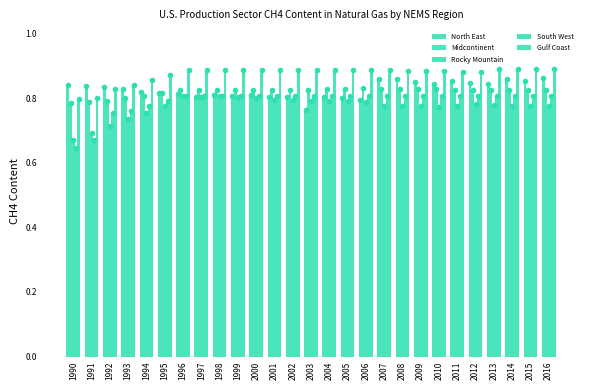

What is the approximate value of Rocky Mountain at 2003?

0.8